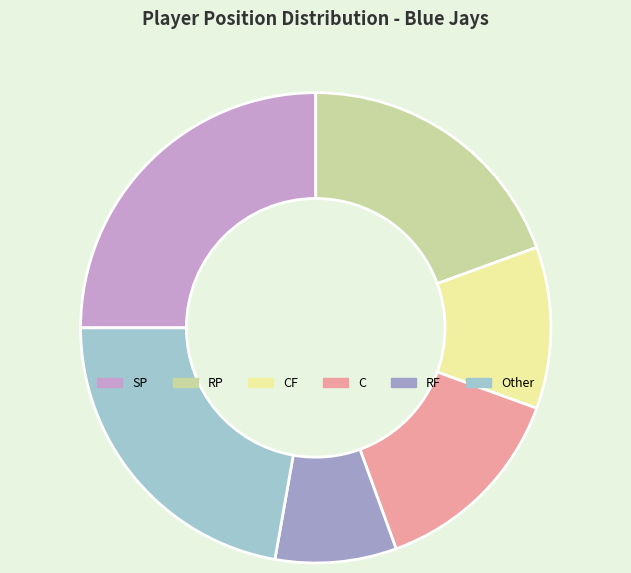

What is the ratio of the value at RF to the value at SP?

0.3